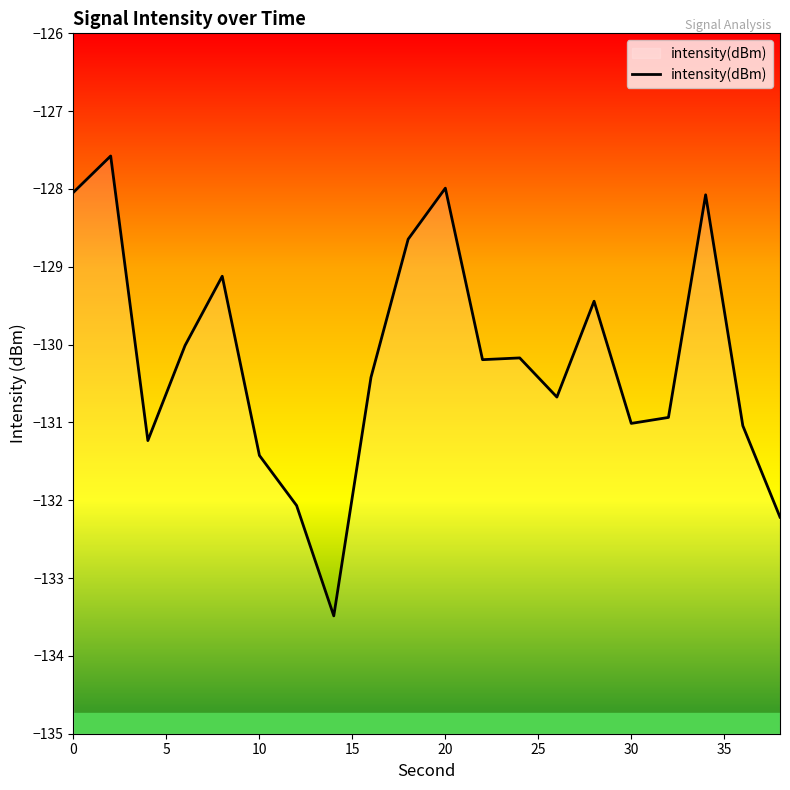

The chart shows a value of -128.0 at 0. True or false?

True